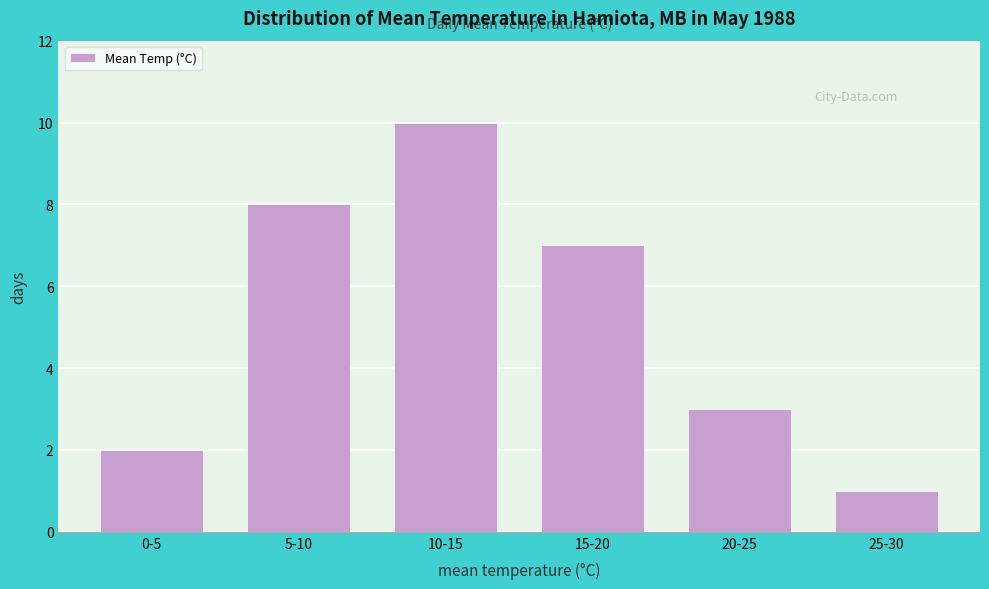

Reading left to right, transcribe all the data shown in this chart.

2	8	10	7	3	1